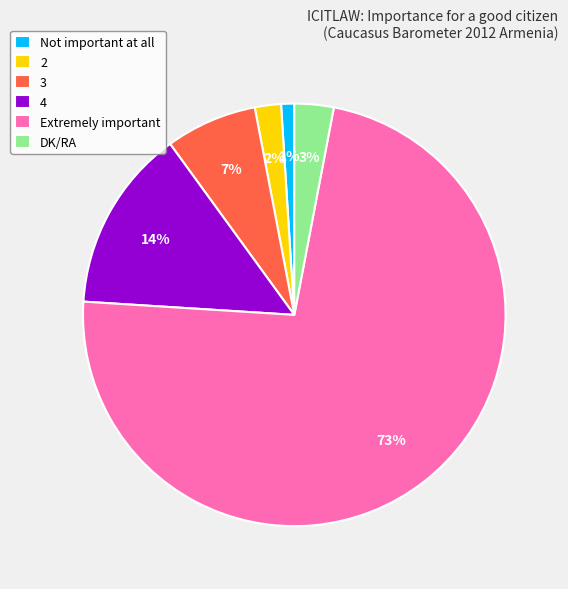

The Extremely important slice represents 73% of the pie. True or false?

True